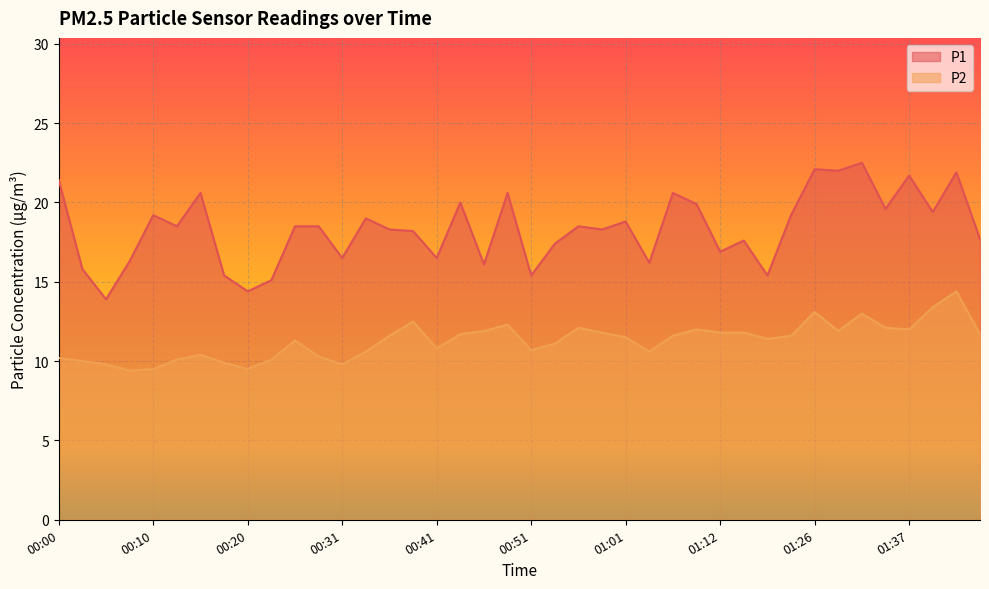

How many values in the P1 series exceed 18?

24